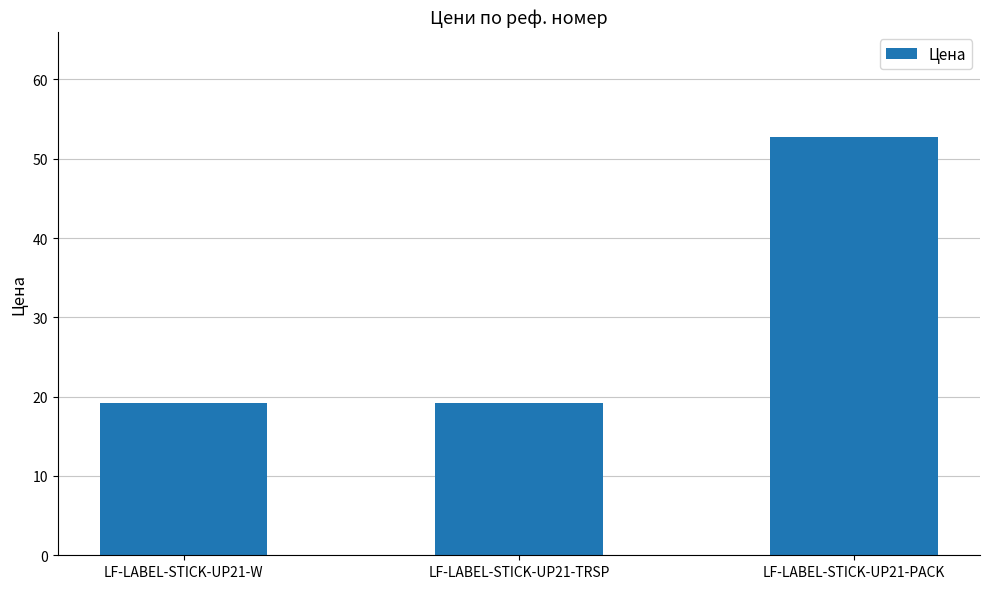

What is the minimum value shown in the chart?

19.2